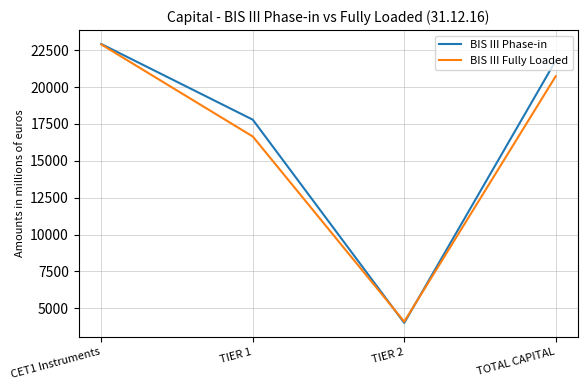

What is the spread (max minus min) of values at TIER 1?

1141.0